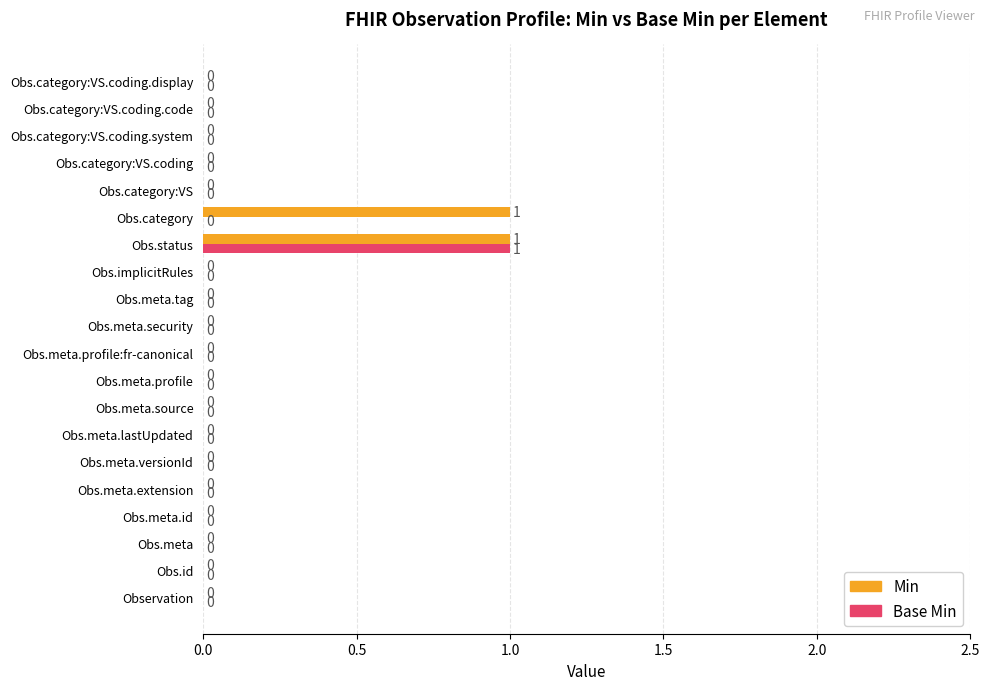

The Base Min series shows -1 at Obs.category:VS.coding.code. True or false?

False